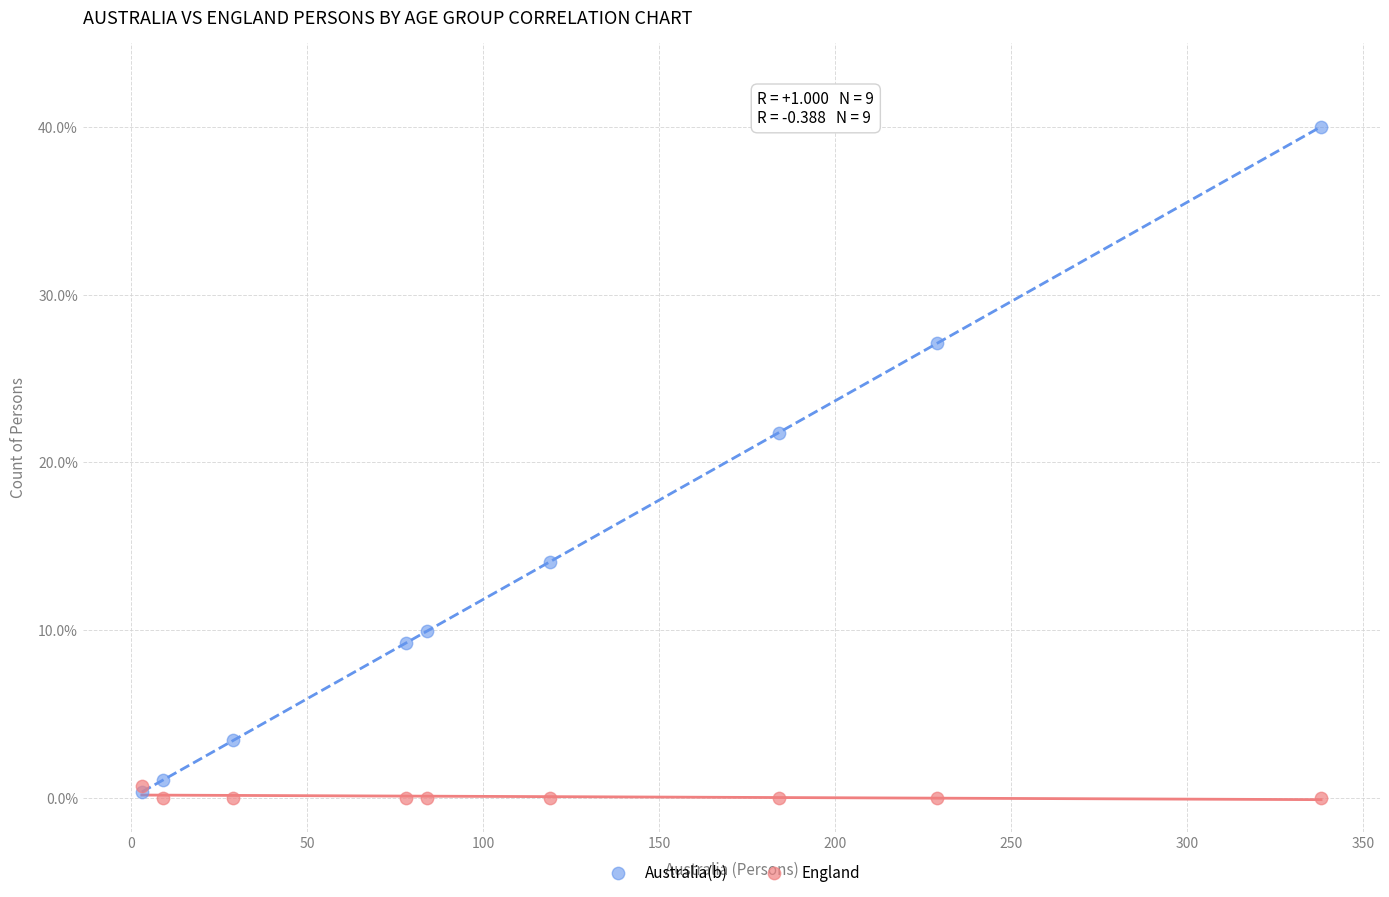

Which series reaches the maximum Y coordinate?

Australia(b)